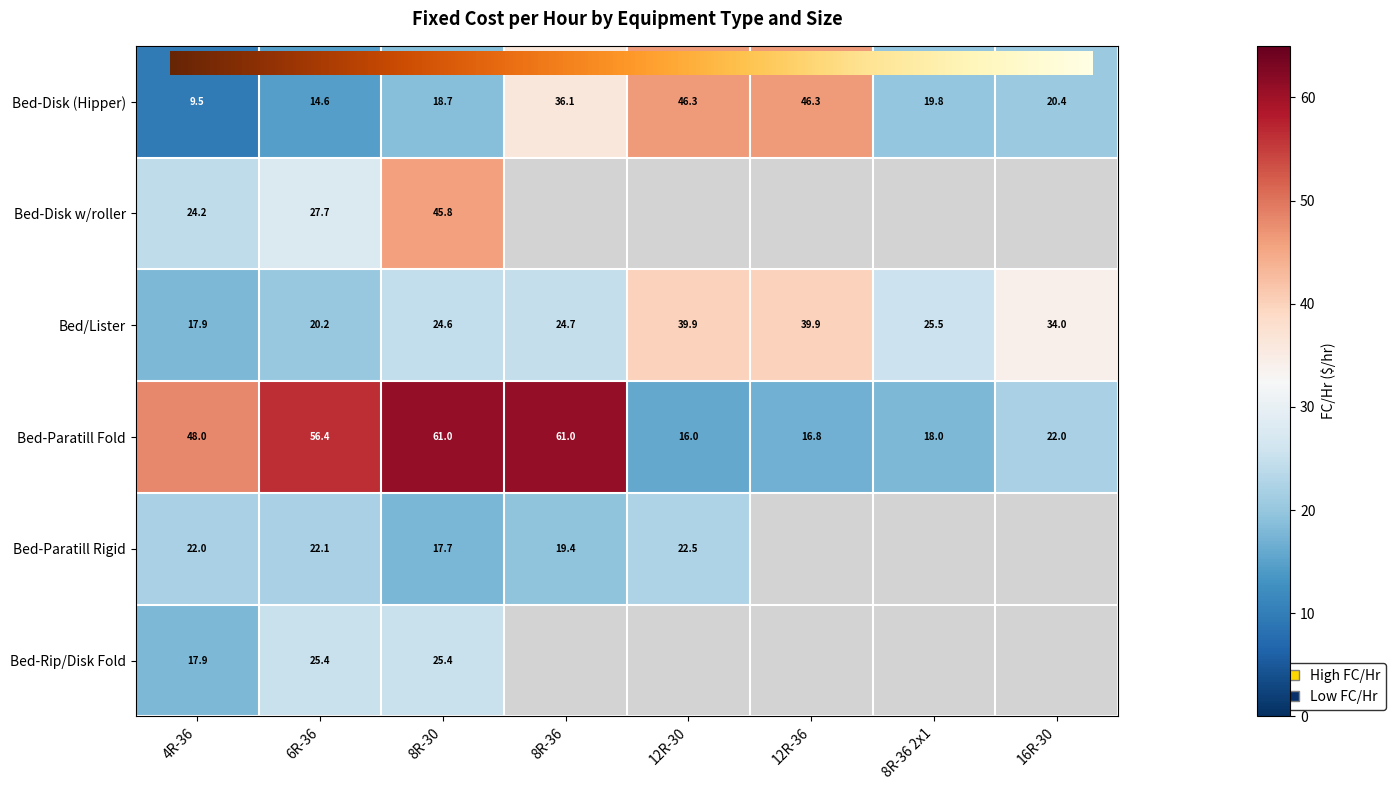

Which has a higher value, 4R-36 or 12R-36?

12R-36